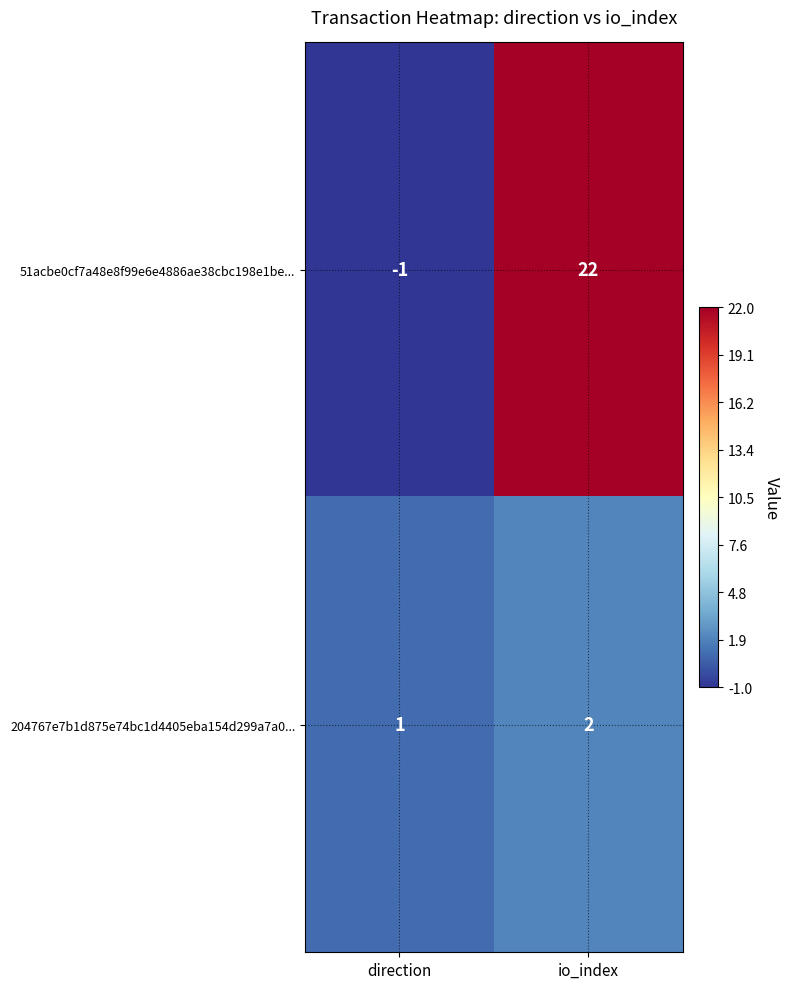

List the series in order of their peak value, highest first.

51acbe0cf7a48e8f99e6e4886ae38cbc198e1be..., 204767e7b1d875e74bc1d4405eba154d299a7a0...